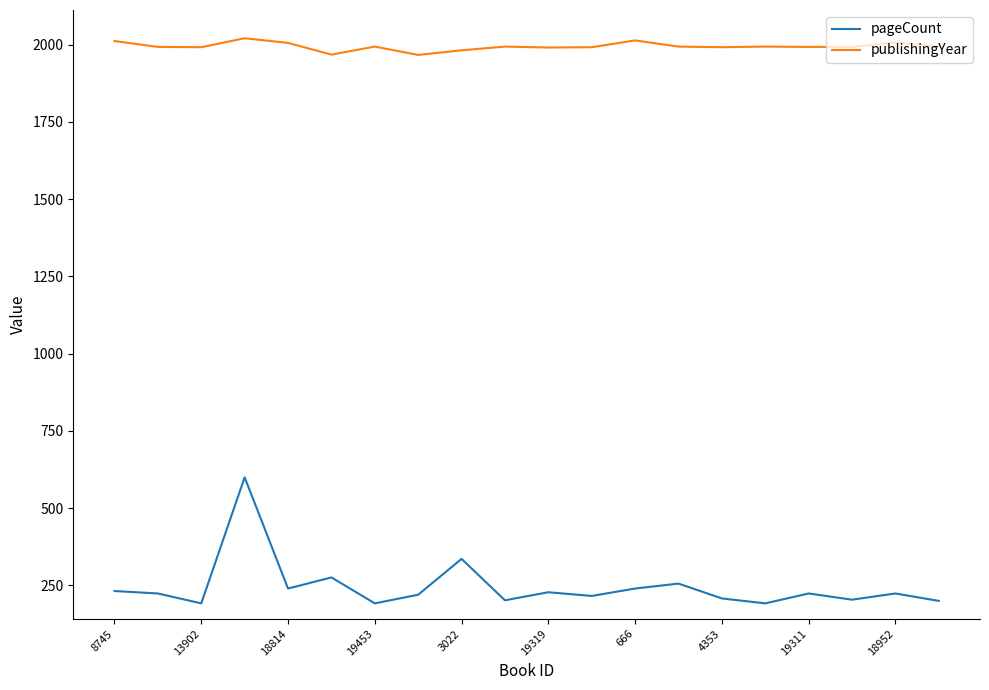

Which series has the largest total across all categories?

publishingYear